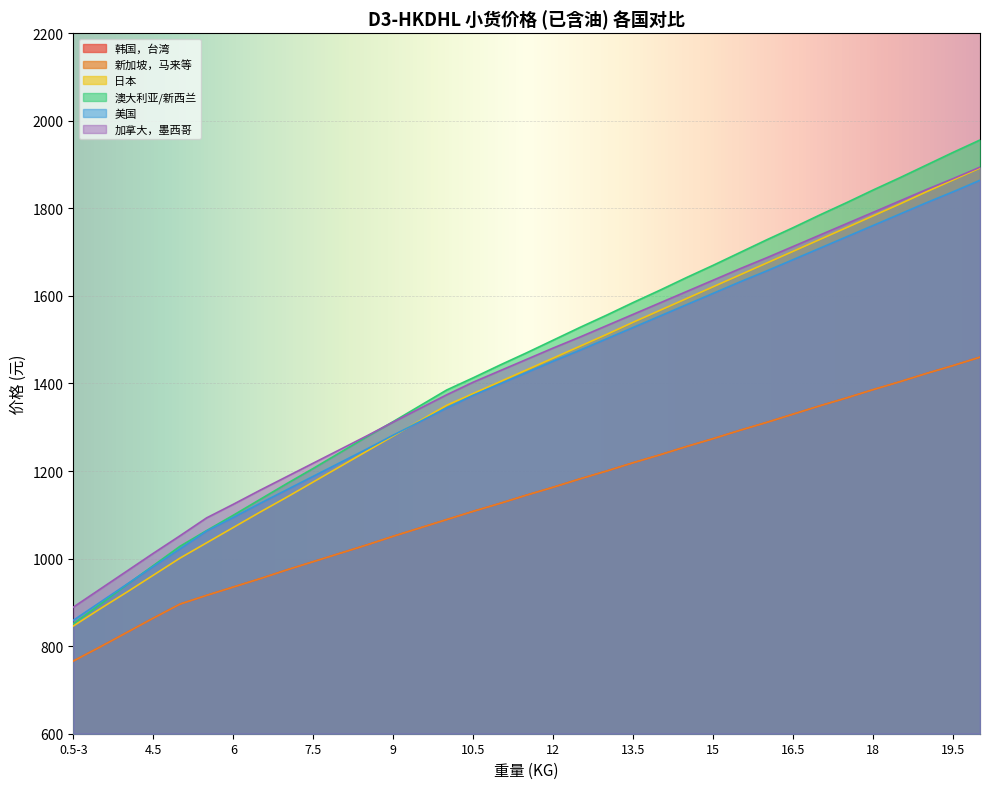

What is the sum of all 加拿大，墨西哥 values?

50163